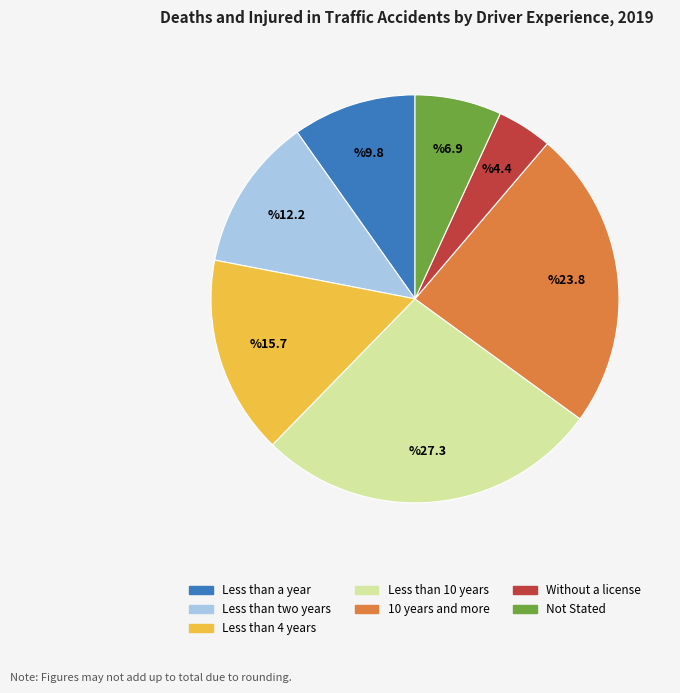

How many segments does this pie chart have?

7